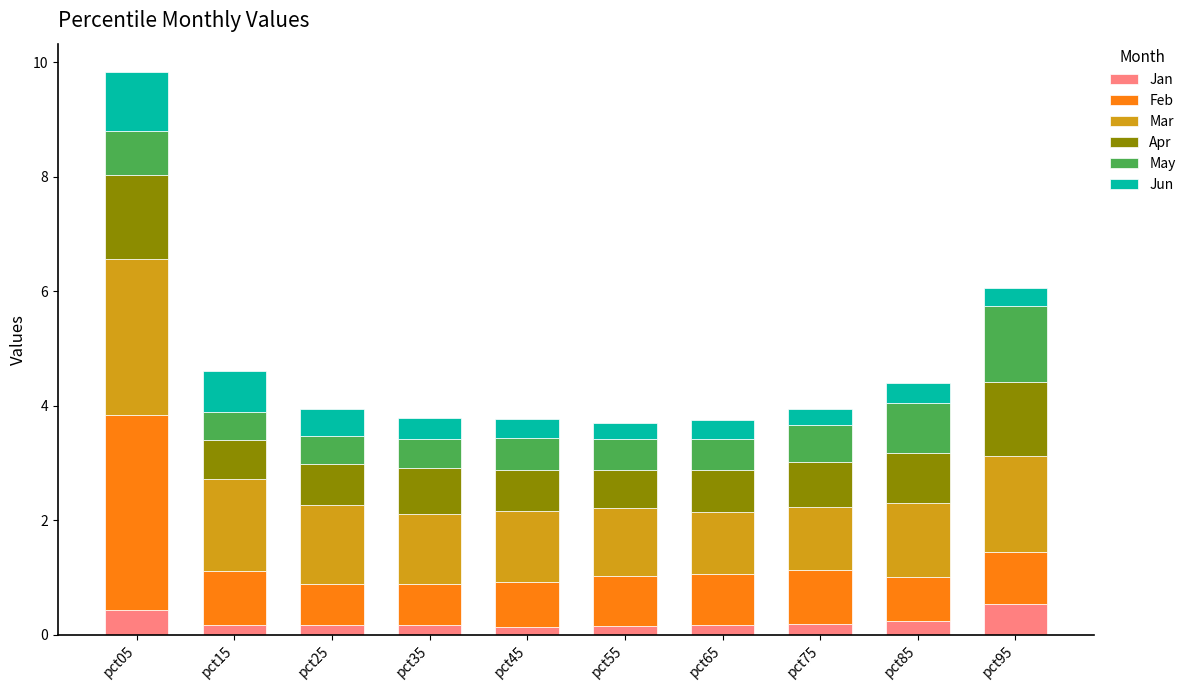

How many bars are there in total?

10